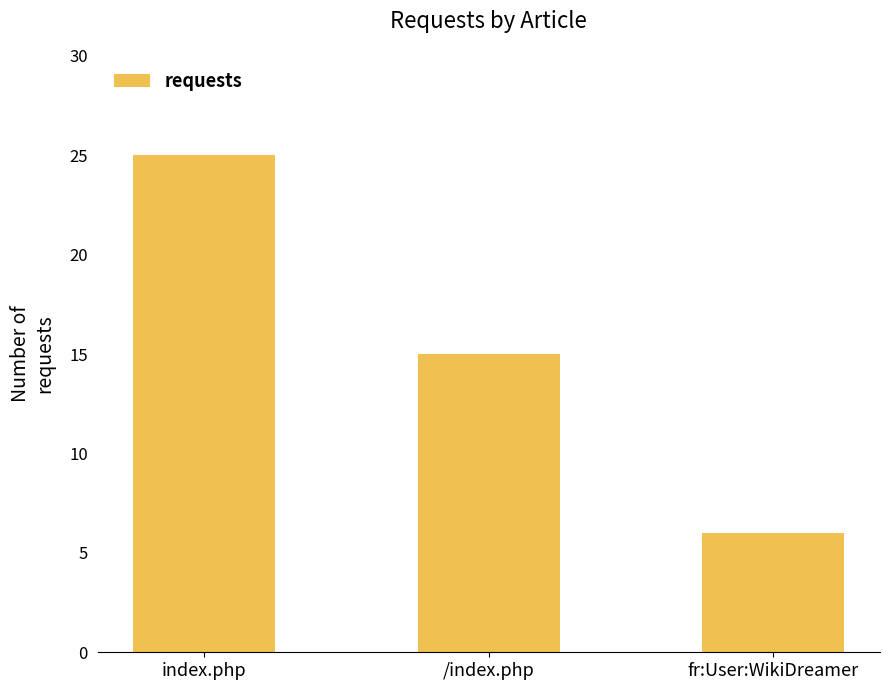

True or false: the data shows 25 at index.php.

True